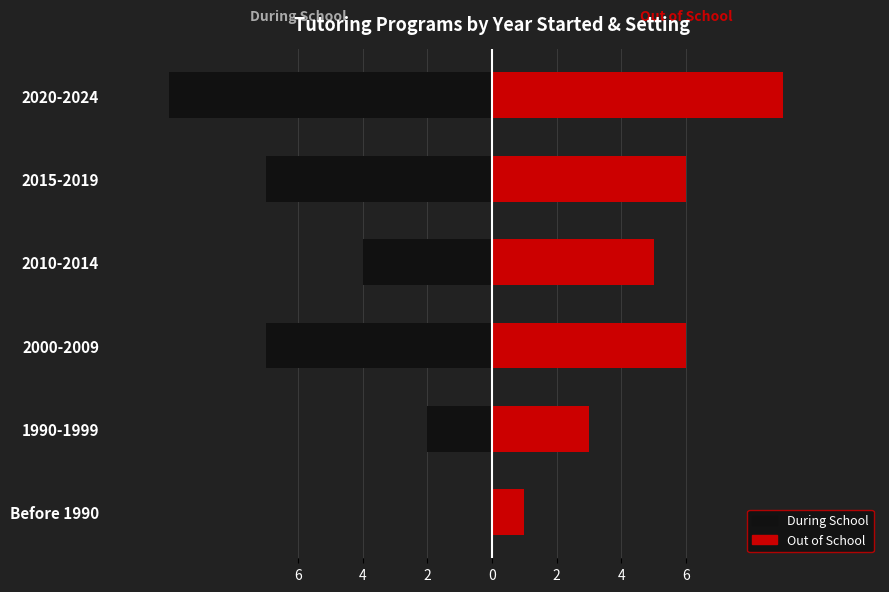

What is the difference between the Out of School values at 2010-2014 and 2000-2009?

1